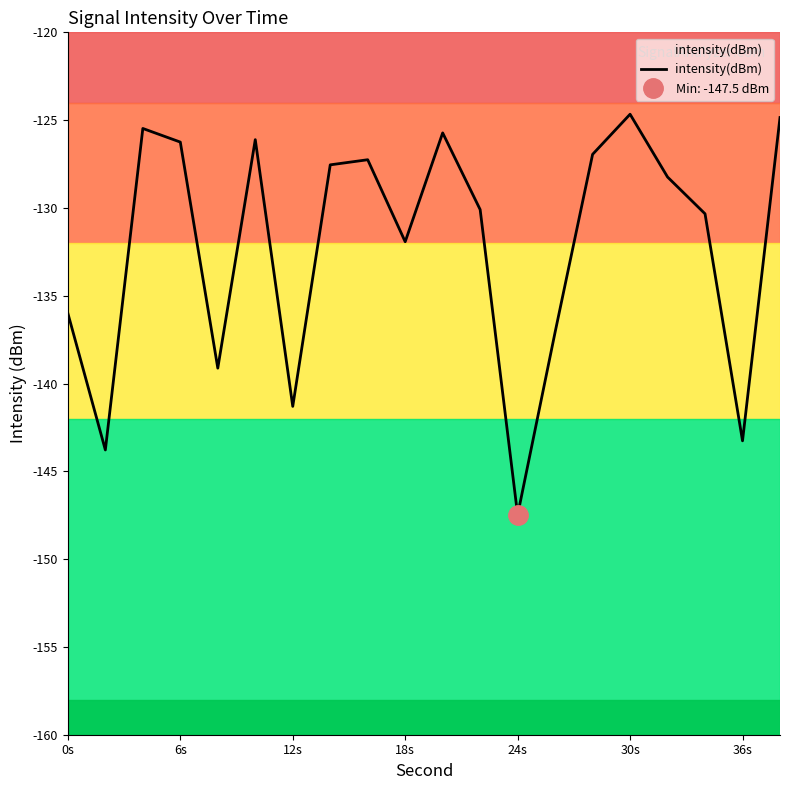

True or false: intensity(dBm) has a value of -35.8 at 18s.

False